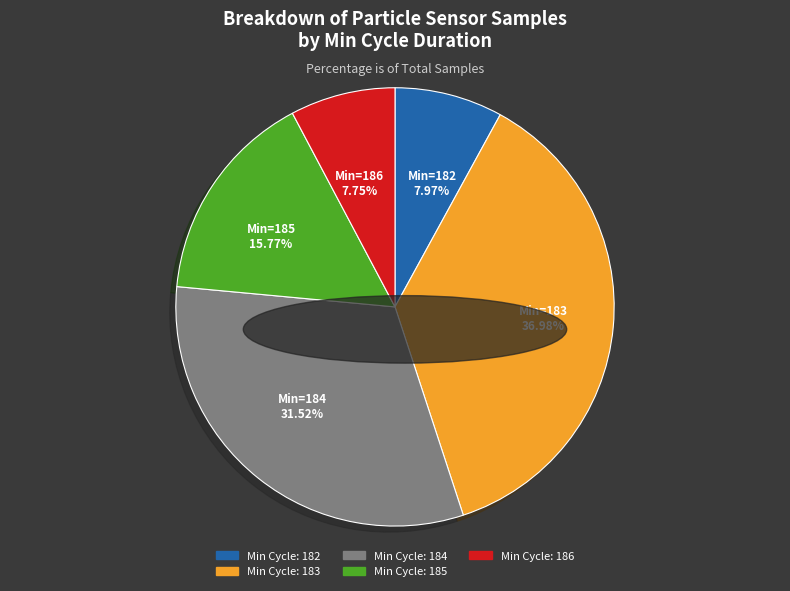

How many segments does this pie chart have?

5